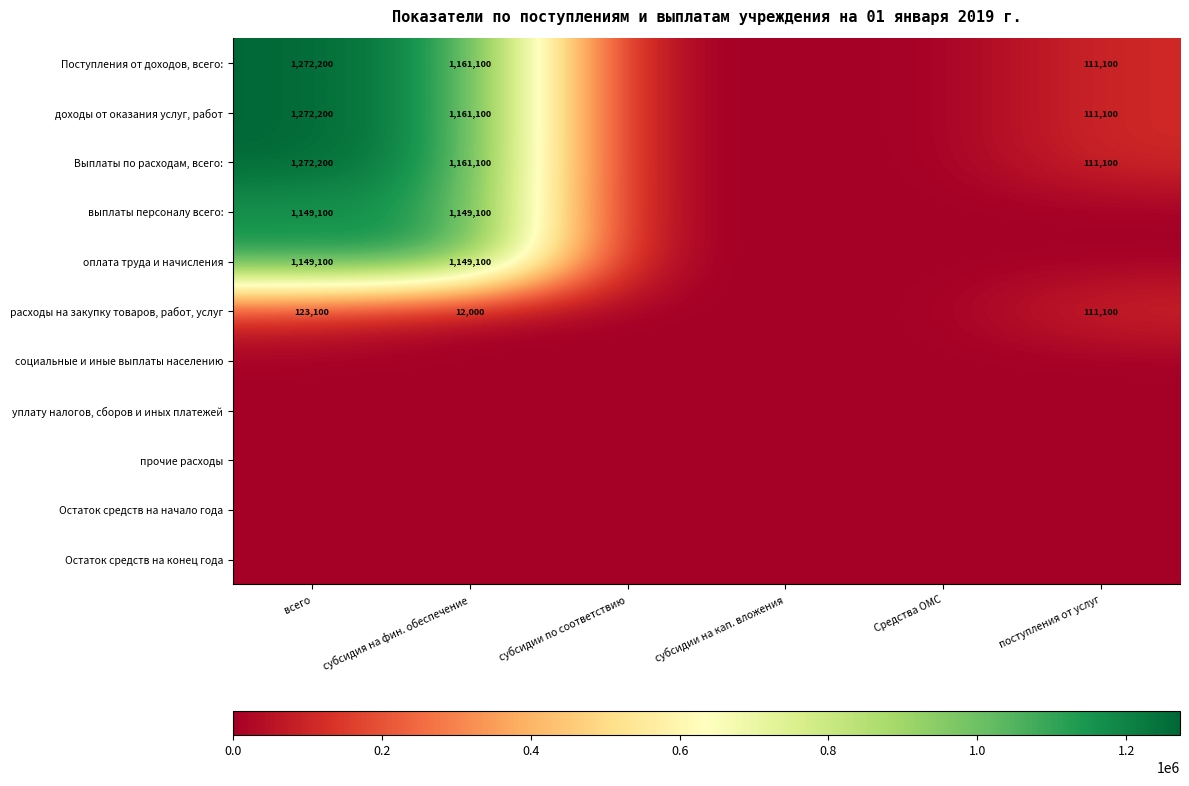

The выплаты персоналу всего: series shows 1149100 at субсидия на фин. обеспечение. True or false?

True